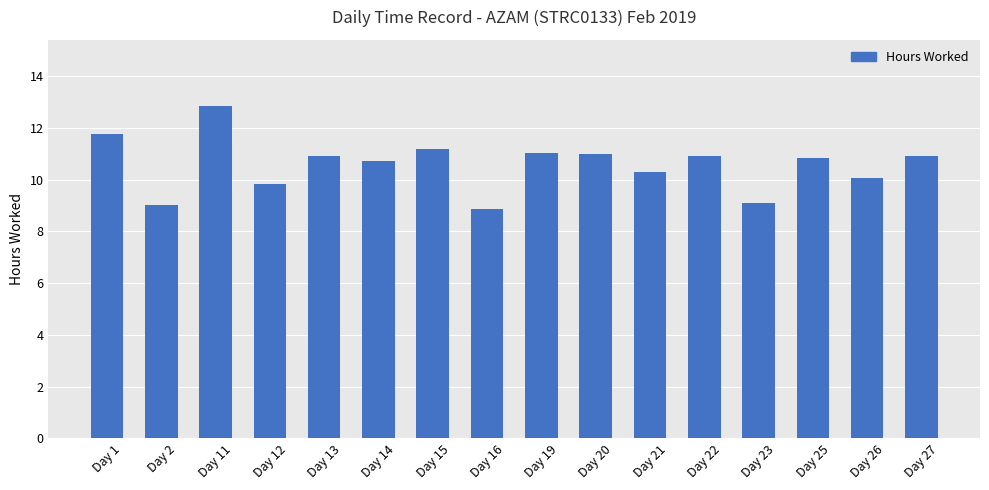

What is the change in value from Day 13 to Day 26?

-0.8